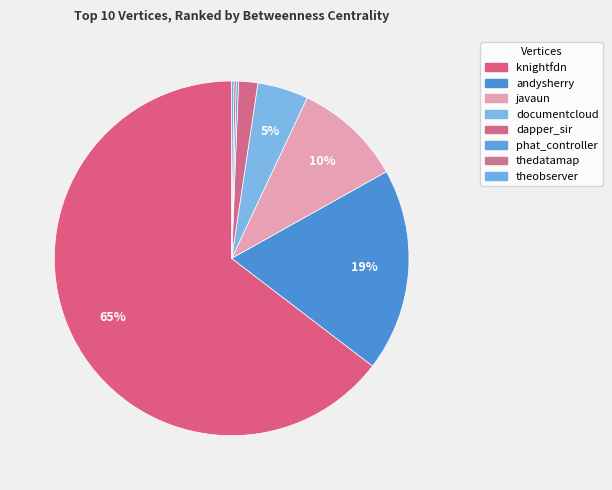

How many slices are in this pie chart?

8